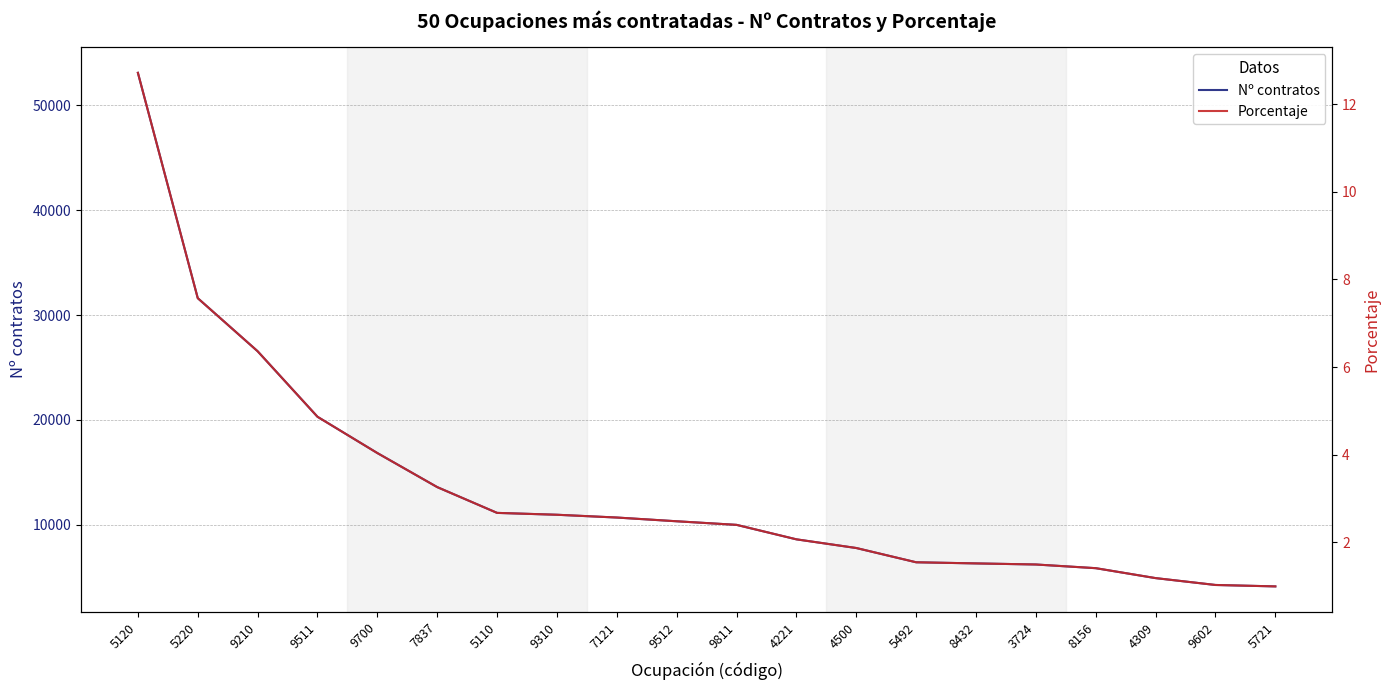

Reading right to left, transcribe all the data shown in this chart.

Nº contratos: 5721=4138.0	9602=4274.0	4309=4928.0	8156=5875.0	3724=6226.0	8432=6329.0	5492=6437.0	4500=7796.0	4221=8623.0	9811=10003.0	9512=10345.0	7121=10701.0	9310=10966.0	5110=11144.0	7837=13601.0	9700=16846.0	9511=20304.0	9210=26549.0	5220=31607.0	5120=53083.0
Porcentaje: 5721=1.0	9602=1.0	4309=1.2	8156=1.4	3724=1.5	8432=1.5	5492=1.5	4500=1.9	4221=2.1	9811=2.4	9512=2.5	7121=2.6	9310=2.6	5110=2.7	7837=3.3	9700=4.0	9511=4.9	9210=6.4	5220=7.6	5120=12.7